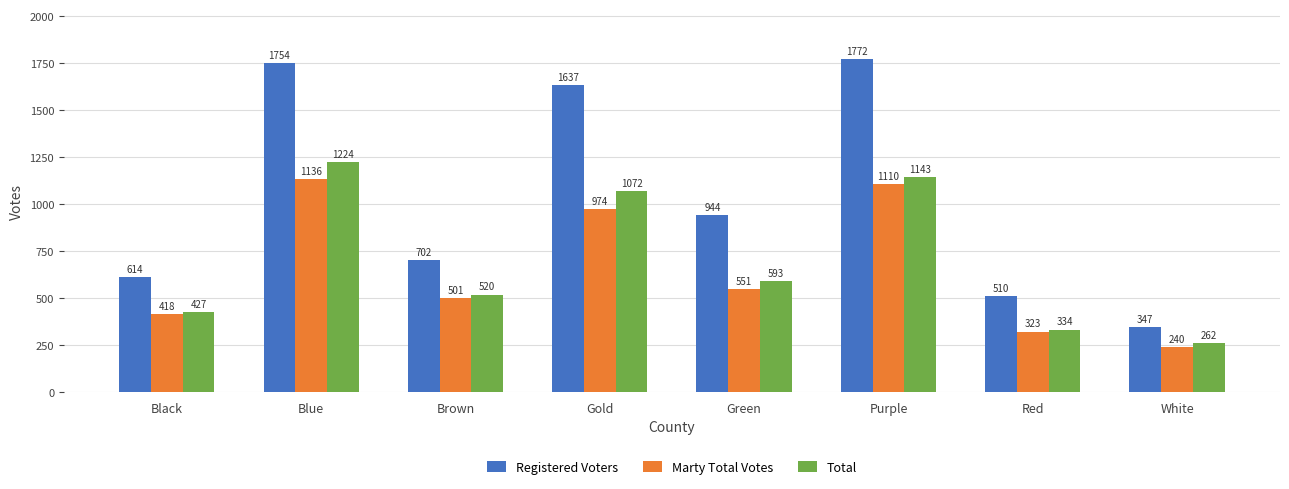

What is the value of the Registered Voters bar at the 8th from the left?

347